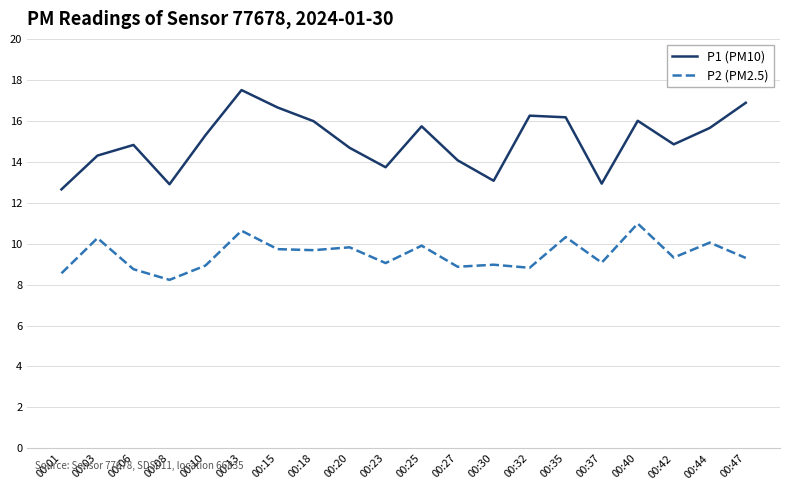

Where does the P2 (PM2.5) series first go above 9?

00:03